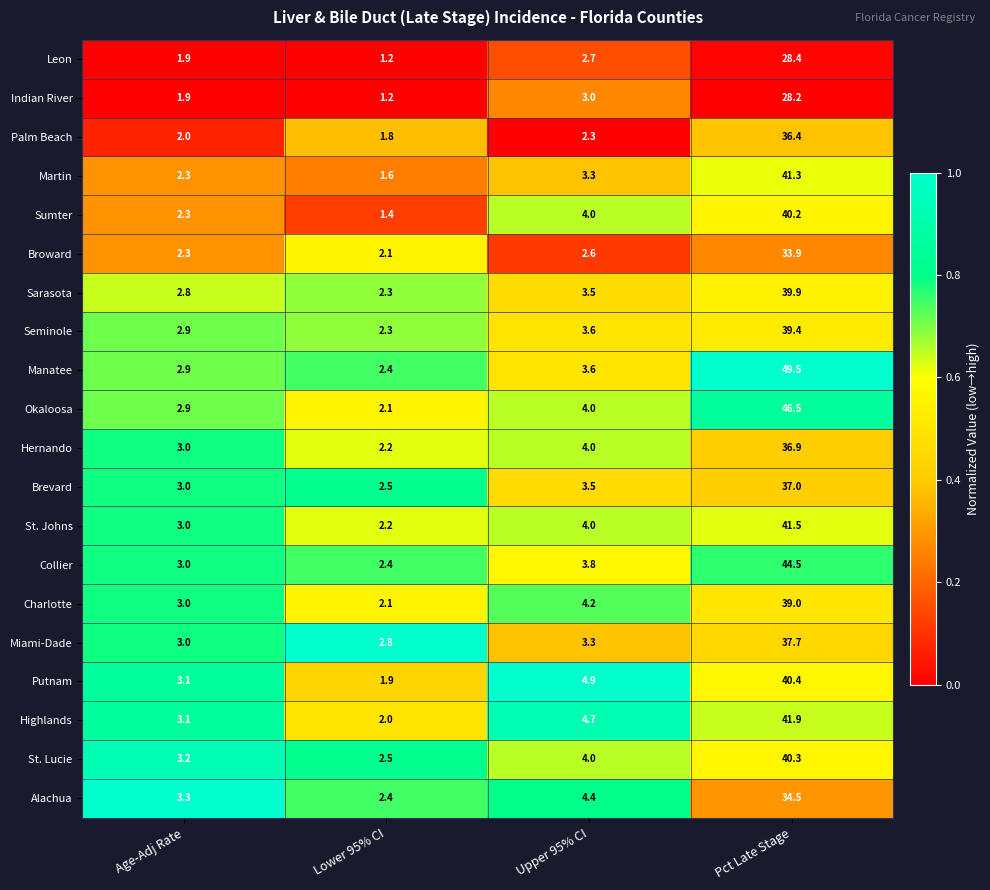

Which series has the largest range (max minus min)?

Manatee